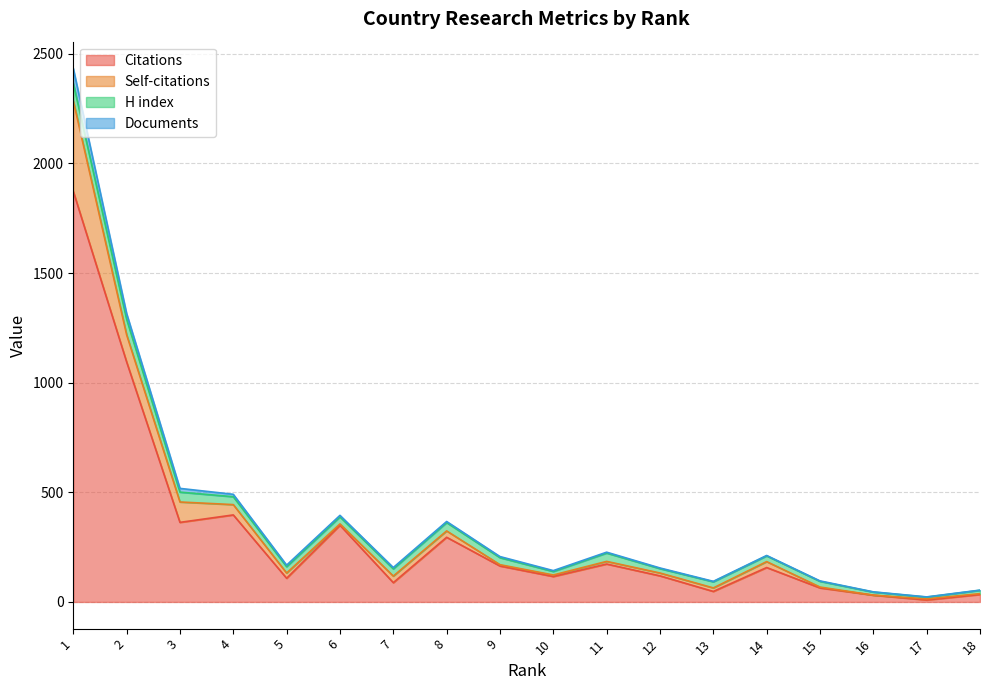

True or false: Citations and Documents intersect in this chart.

False